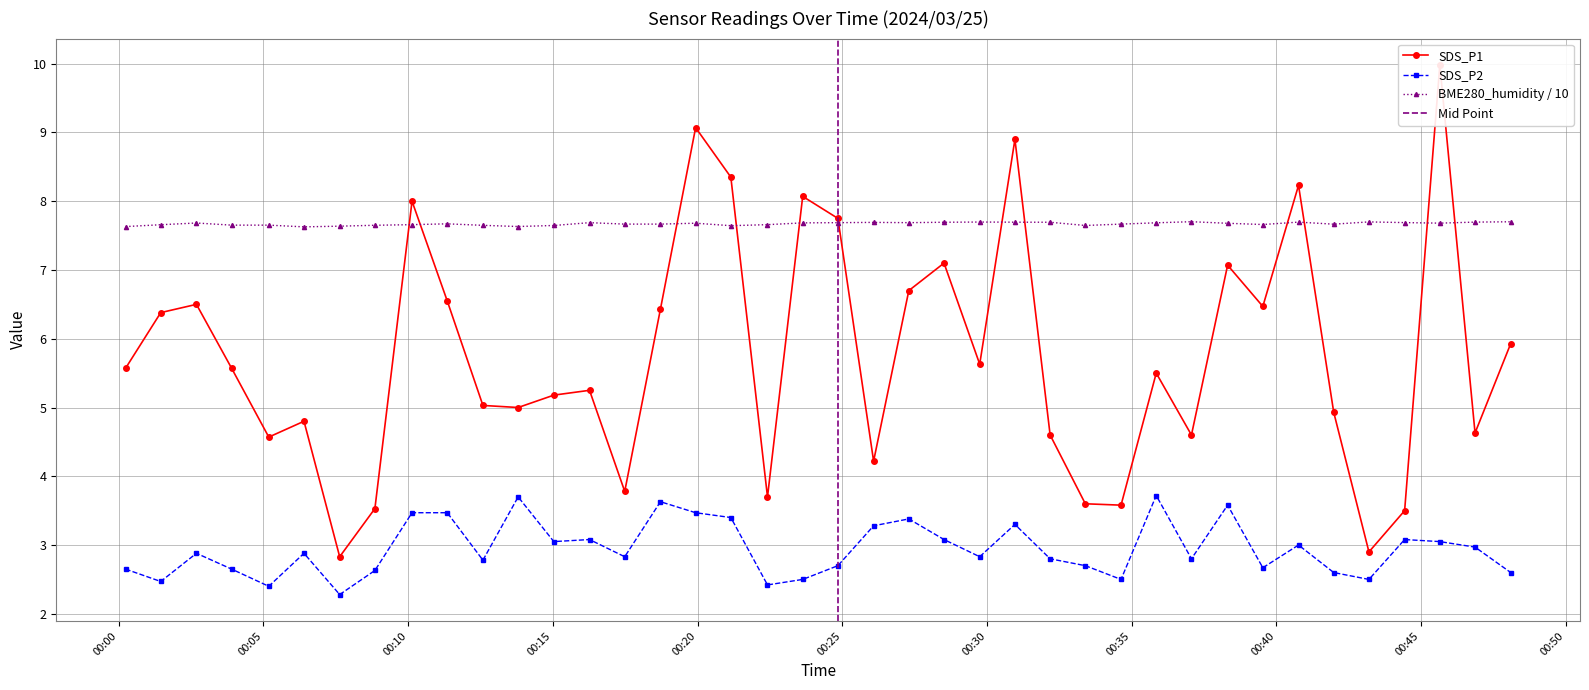

How many BME280_humidity / 10 values are between 7 and 8?

40